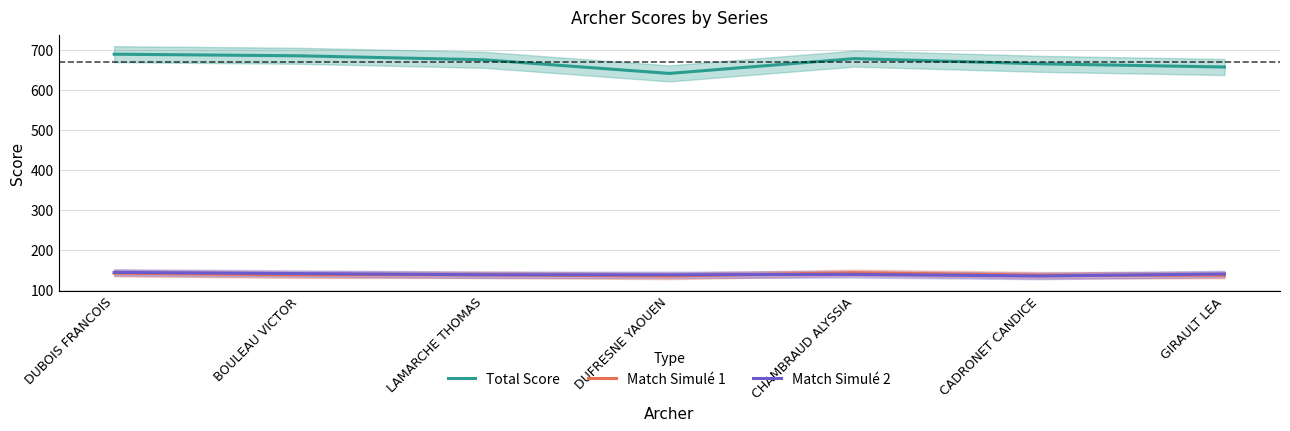

Is it true that Match Simulé 1 equals 194 at GIRAULT LEA?

False